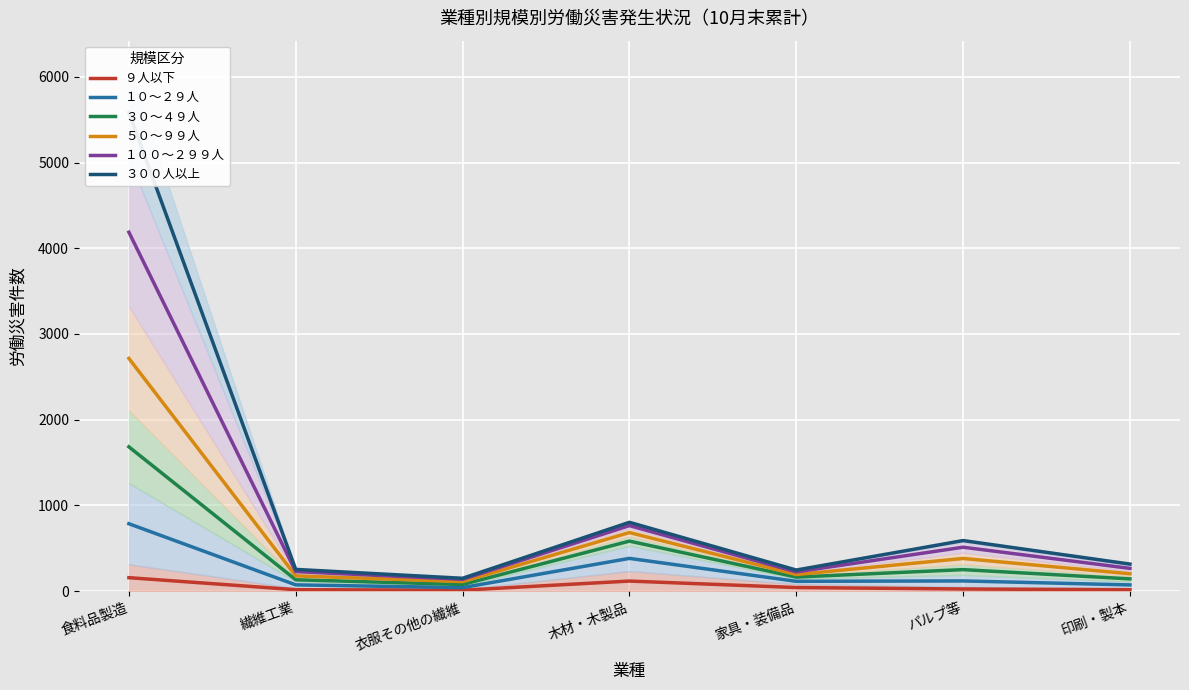

How many categories are shown in the chart?

7